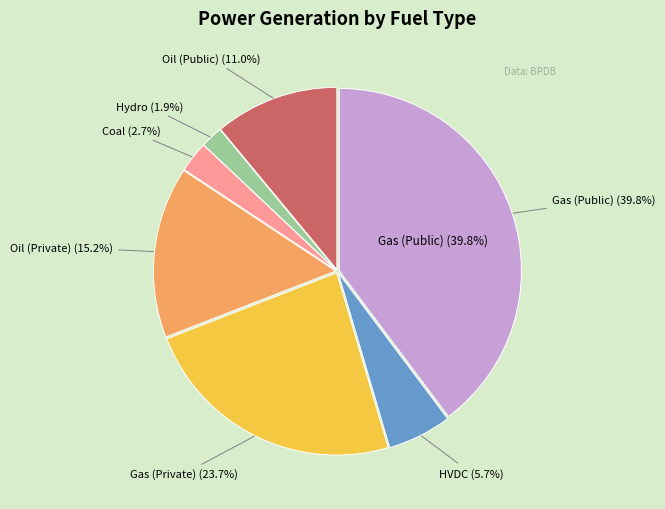

Is Gas (Private) the majority of the pie?

No